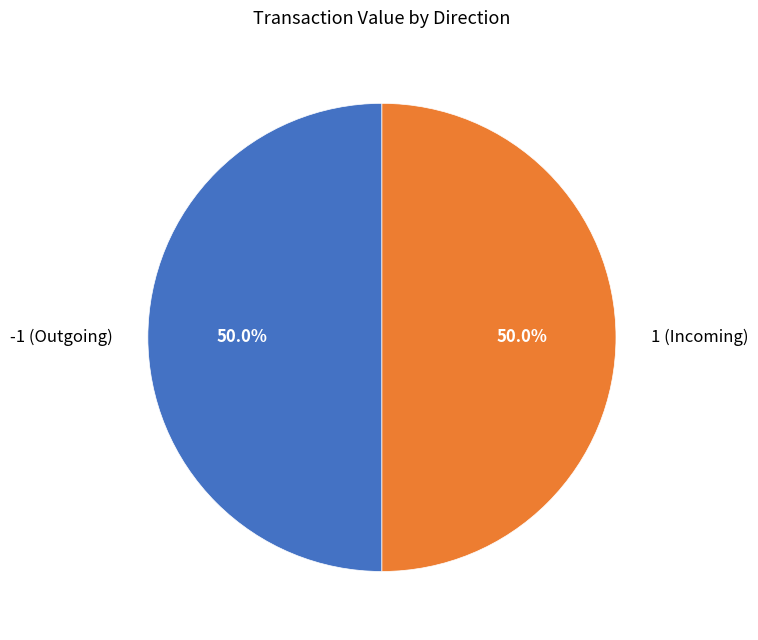

How many slices are in this pie chart?

2